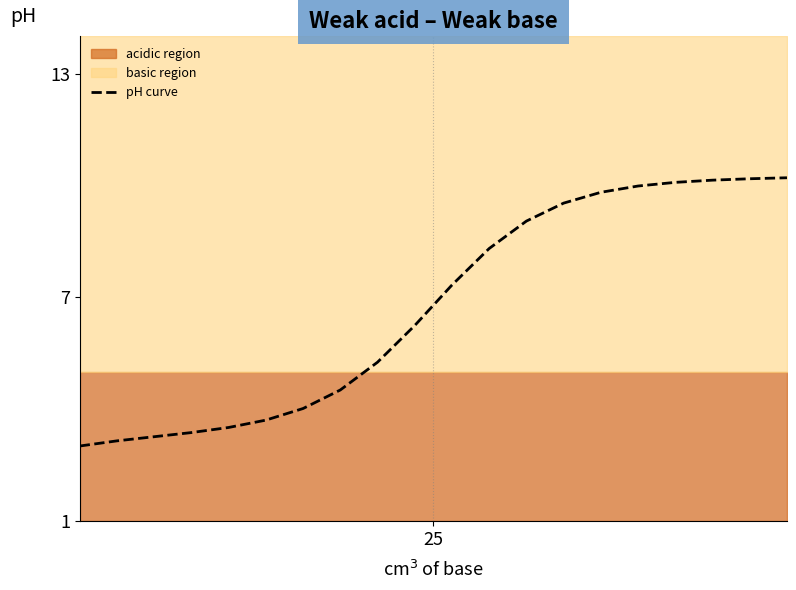

How many values exceed 7?

10